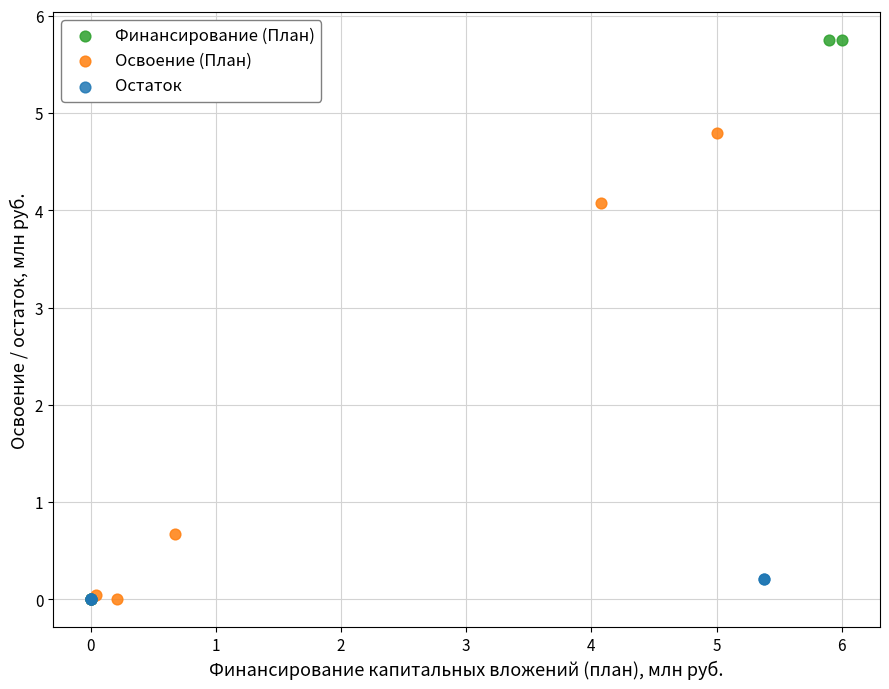

Which series has the widest spread of Y values?

Финансирование (План)